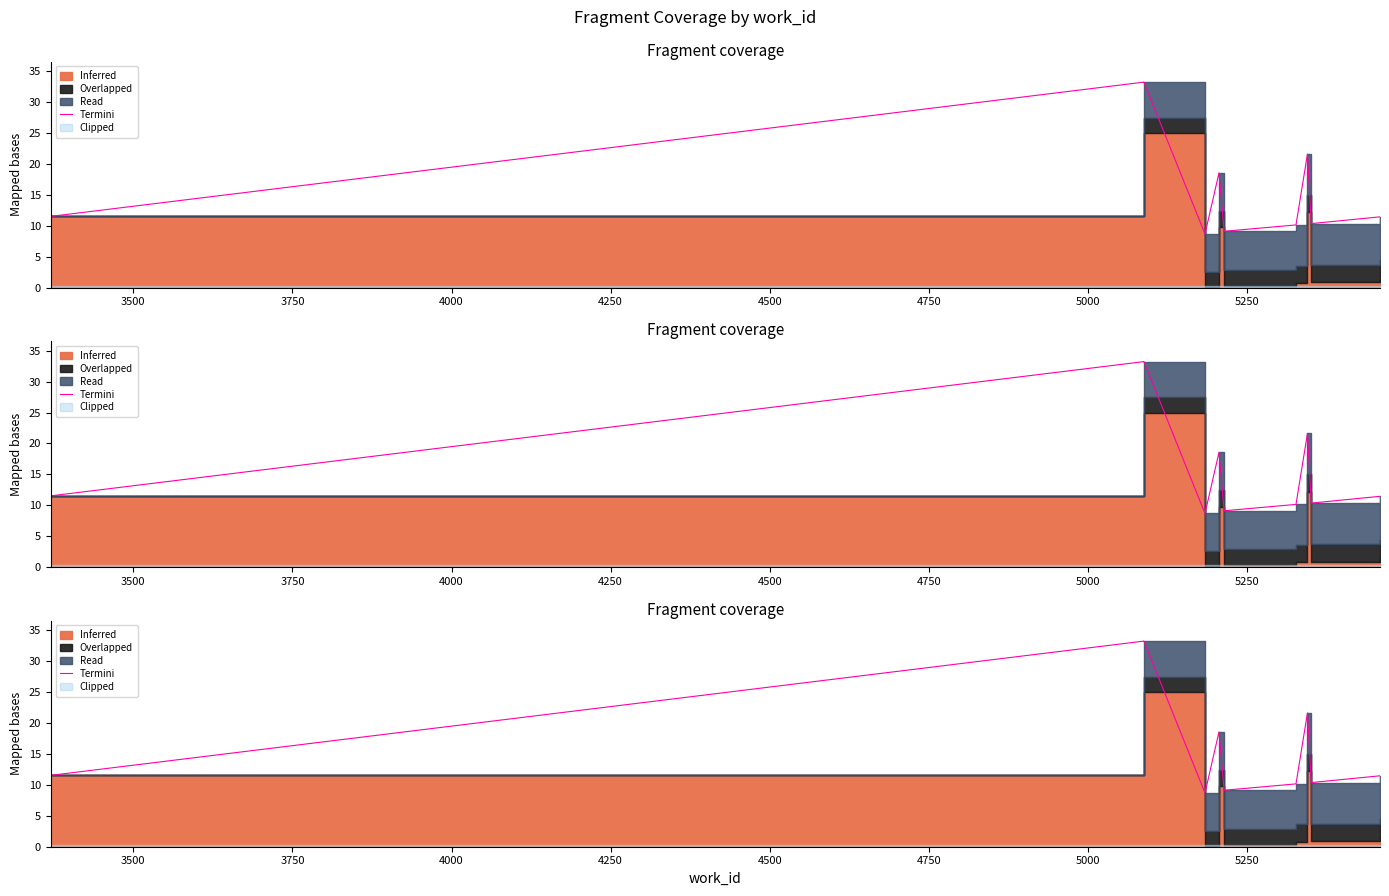

What is the value of the 7th point from the left?

10.2